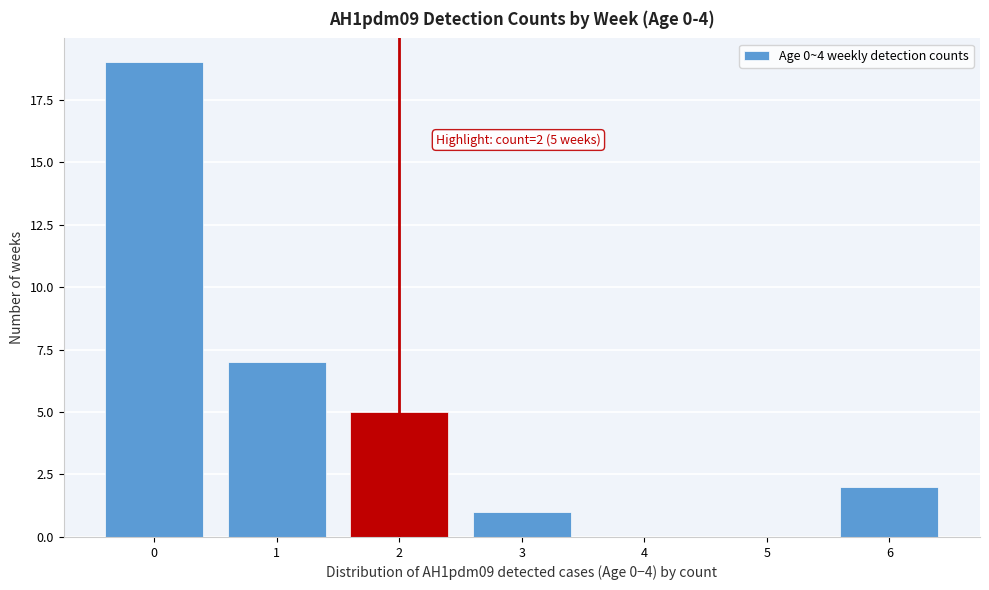

Which range on the x-axis has the tallest bar?

-0.5 to 0.5